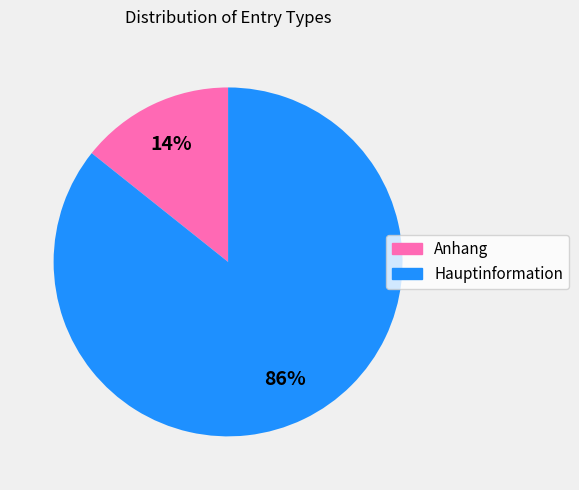

To the nearest percent, what is the average slice percentage?

50%